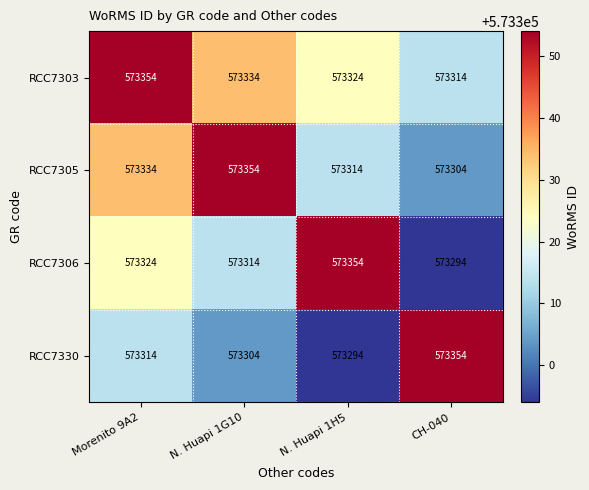

What is the sum of the RCC7305 values at N. Huapi 1G10 and N. Huapi 1H5?

1146668